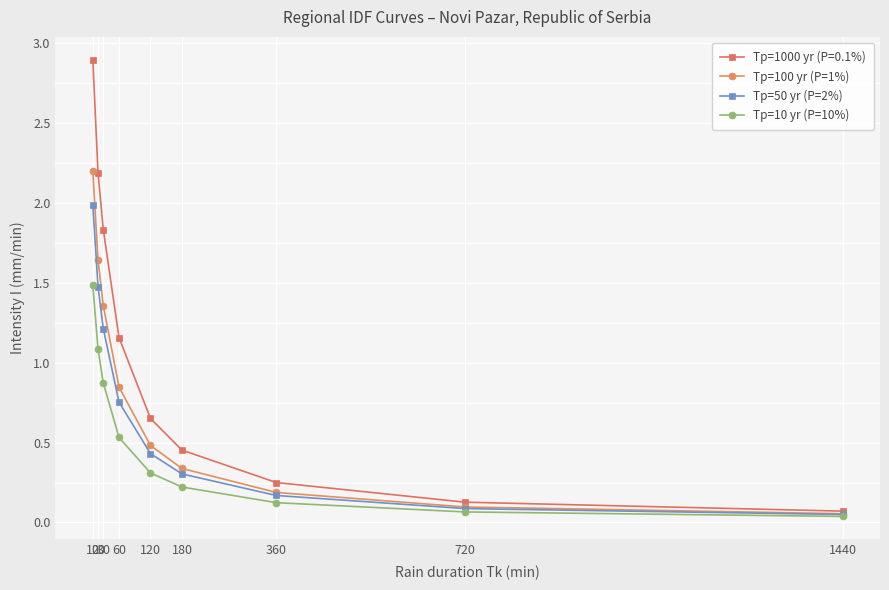

At which category does the chart reach its minimum across all series?

1440